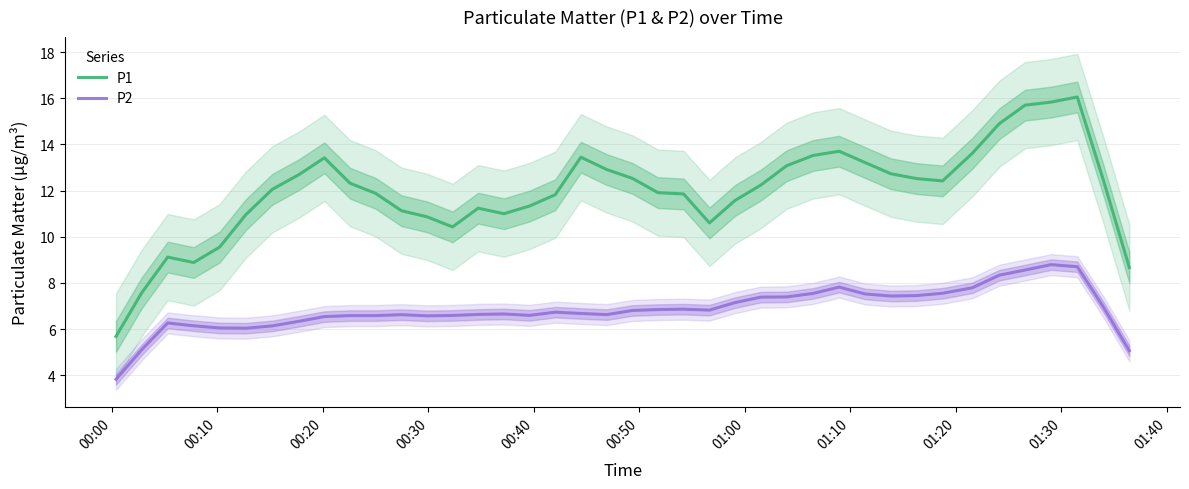

True or false: P1 and P2 intersect in this chart.

False